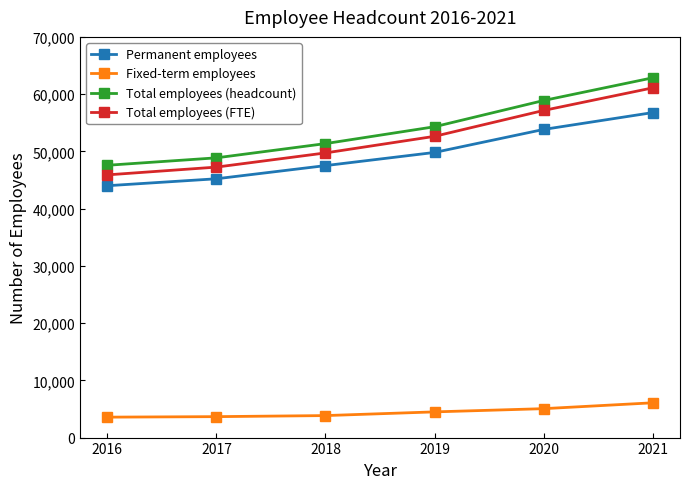

True or false: Total employees (FTE) and Permanent employees intersect in this chart.

False